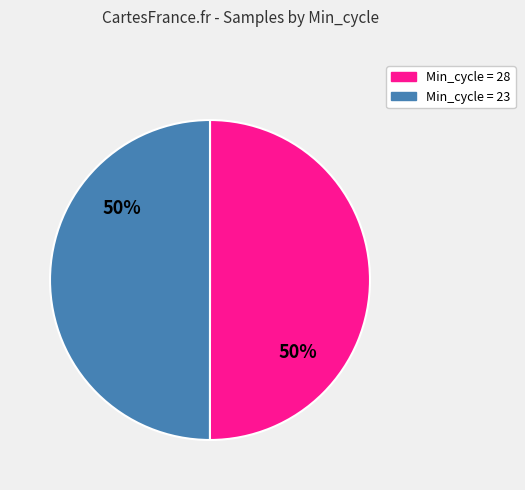

Count the number of slices in the pie.

2